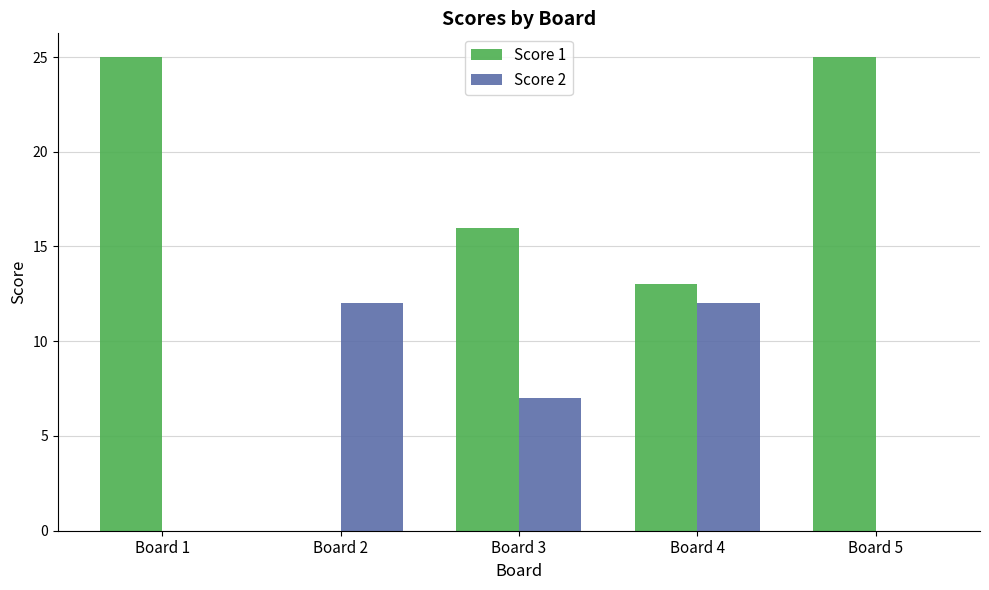

Is the value of Score 2 at Board 3 greater than the value of Score 1 at Board 1?

No